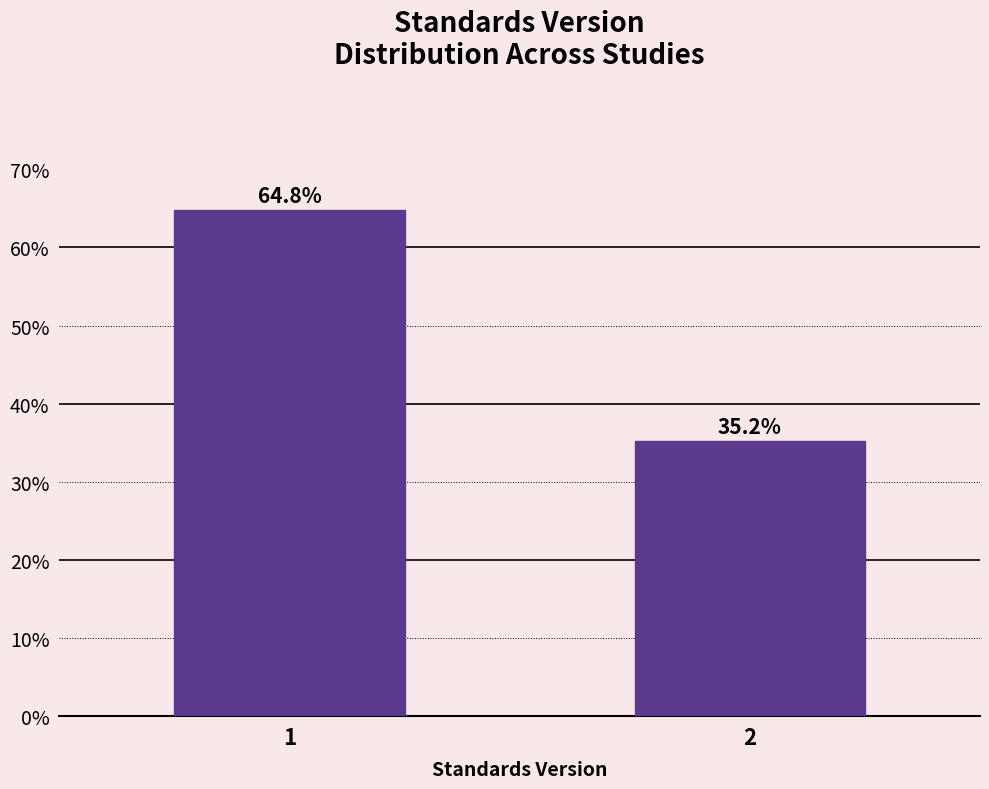

Reading left to right, list all the values displayed in this chart.

1=64.8	2=35.2